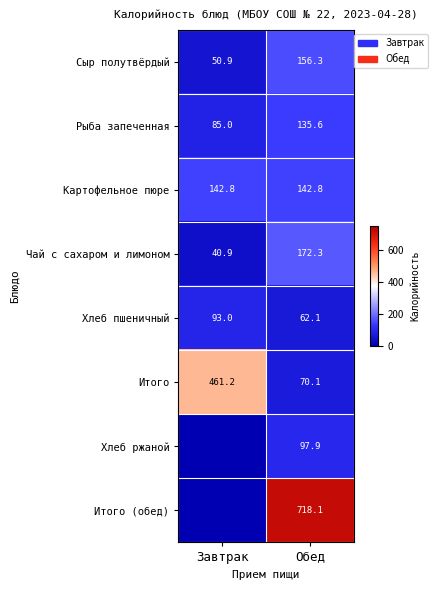

How many values in the Рыба запеченная series exceed 135?

1